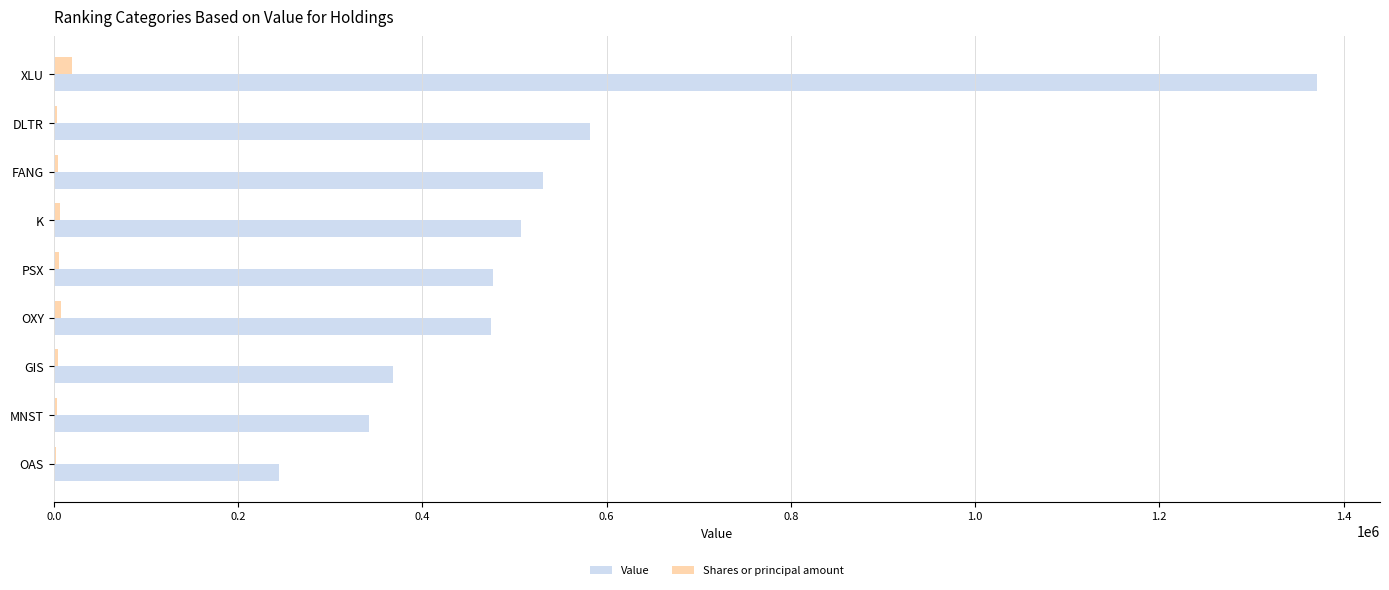

Is the value of Value at OXY greater than the value of Shares or principal amount at DLTR?

Yes